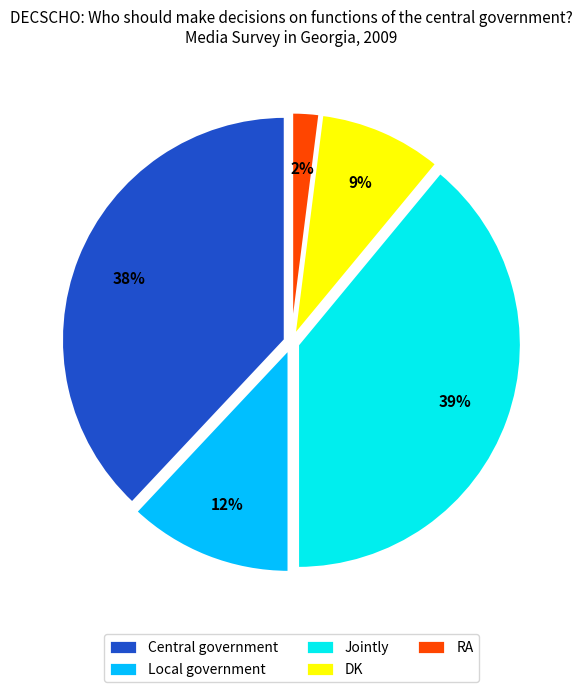

Do RA and Central government together represent more than half of the pie?

No